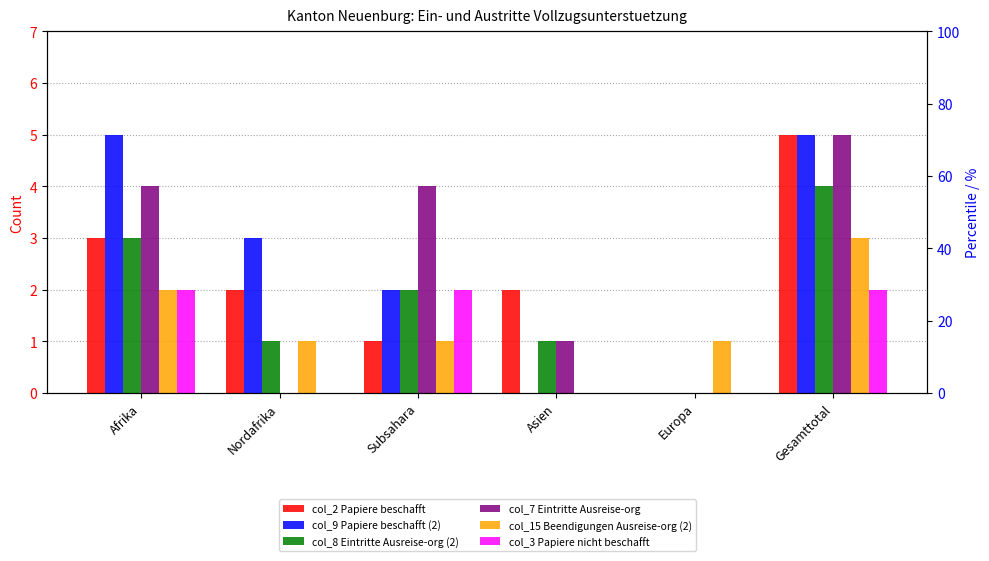

How many values in col_9 Papiere beschafft (2) are above zero?

4